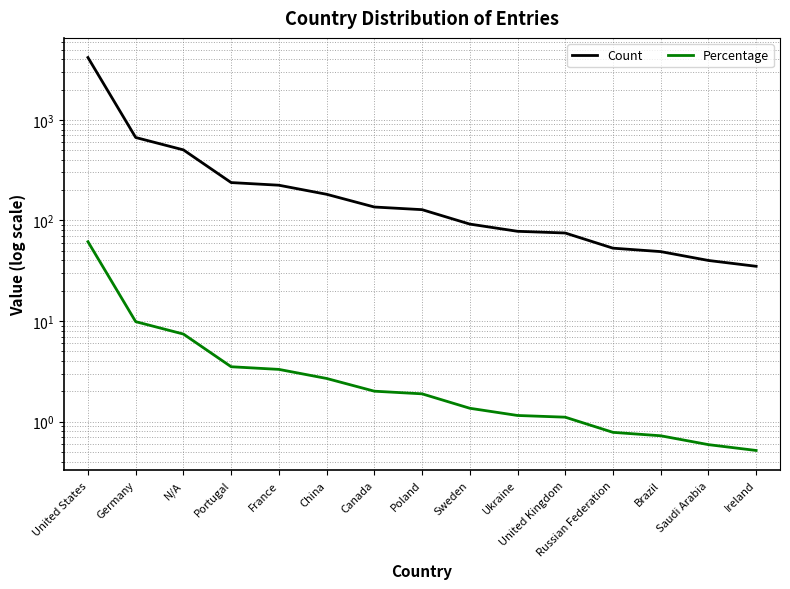

True or false: Count and Percentage intersect in this chart.

False